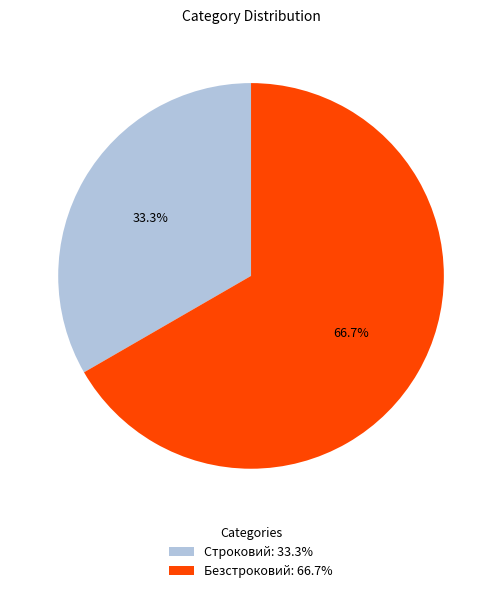

How many segments does this pie chart have?

2